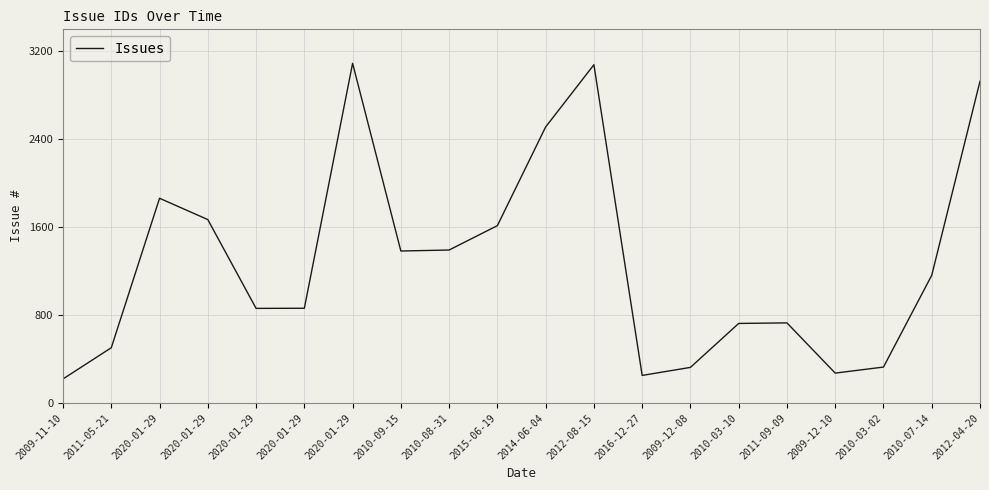

Where is the first local minimum?

2020-01-29